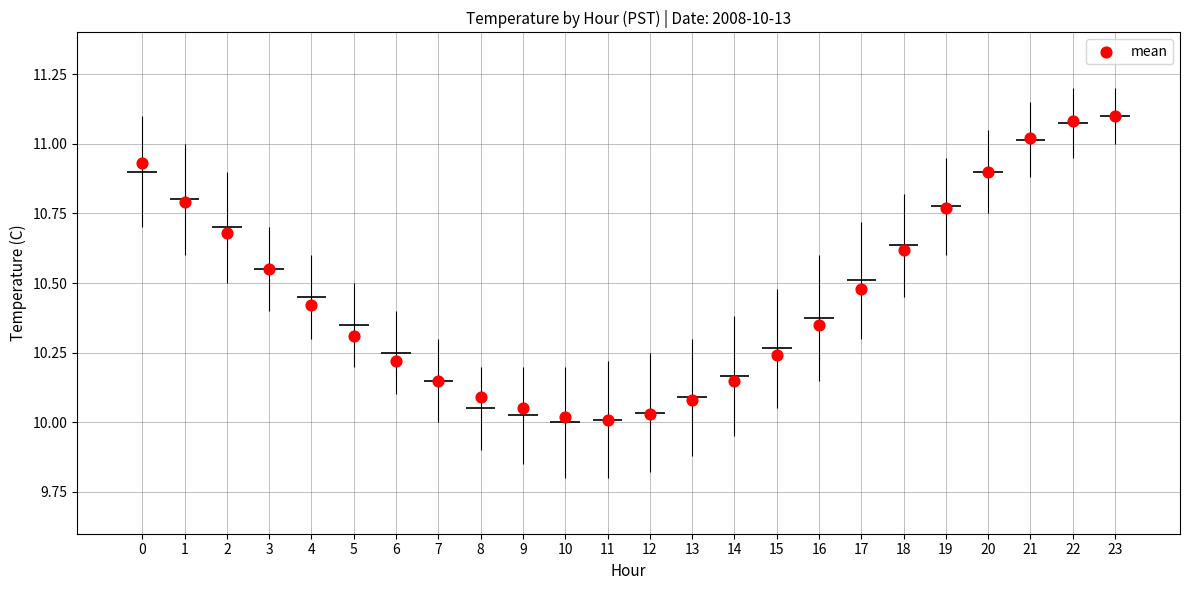

What is the change in value from 18 to 22?

+0.5